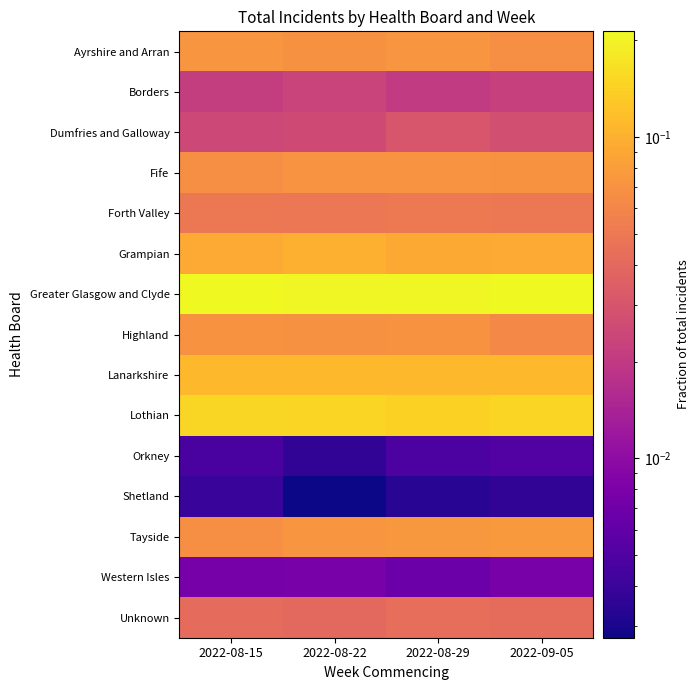

What is the spread (max minus min) of values at 2022-08-15?

0.2